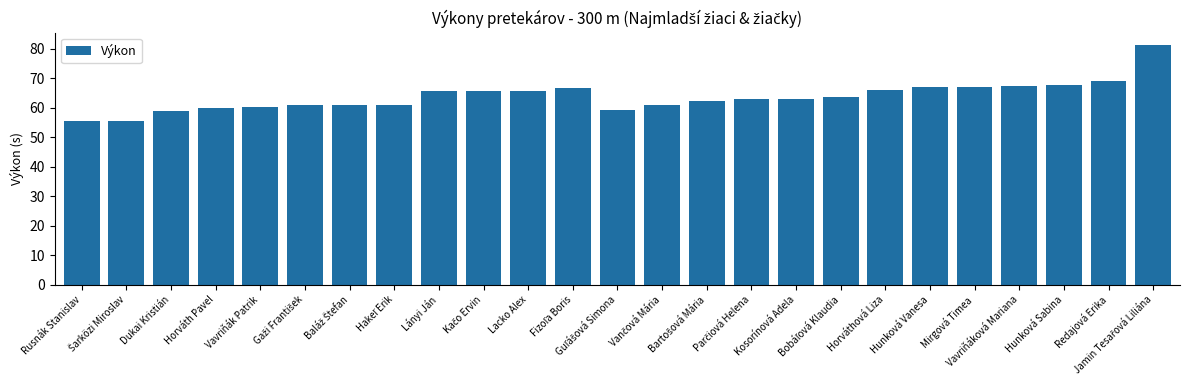

Where does the data first go above 62?

Lányi Ján